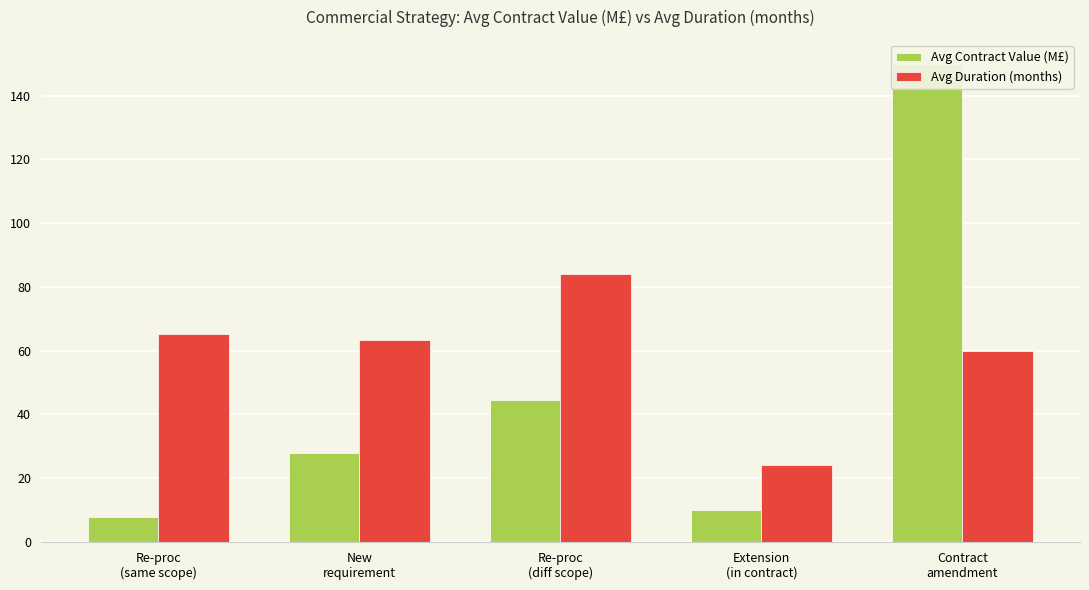

What is the spread (max minus min) of values at Extension
(in contract)?

14.0